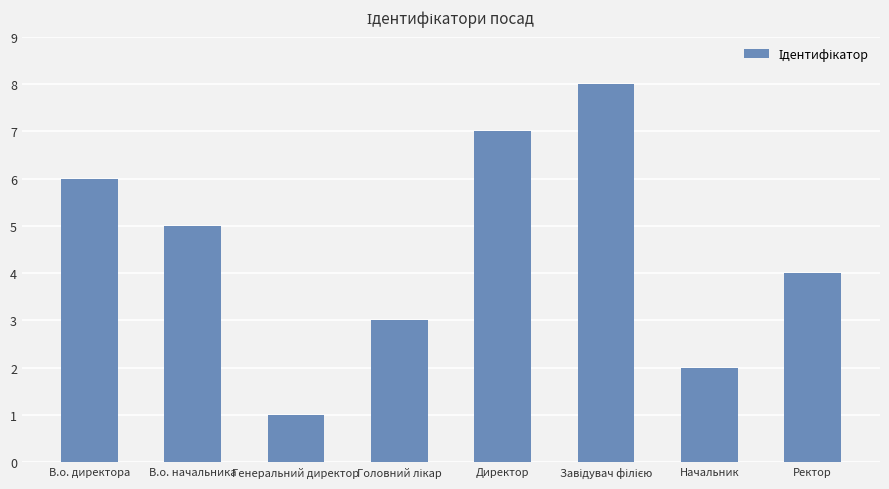

What is the difference between the maximum and minimum values?

7